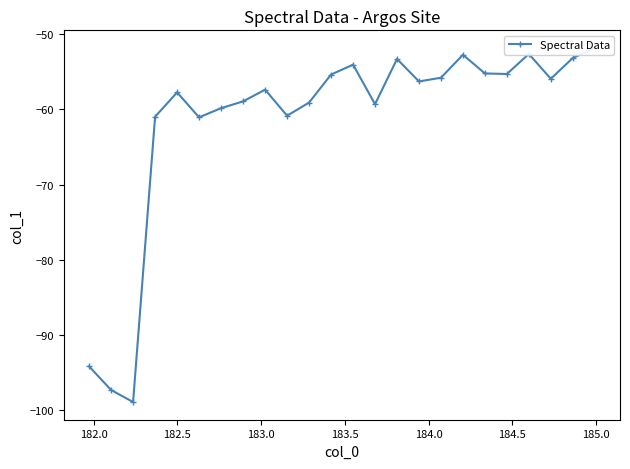

What is the change in value from 182.0 to 184.5?

+37.5